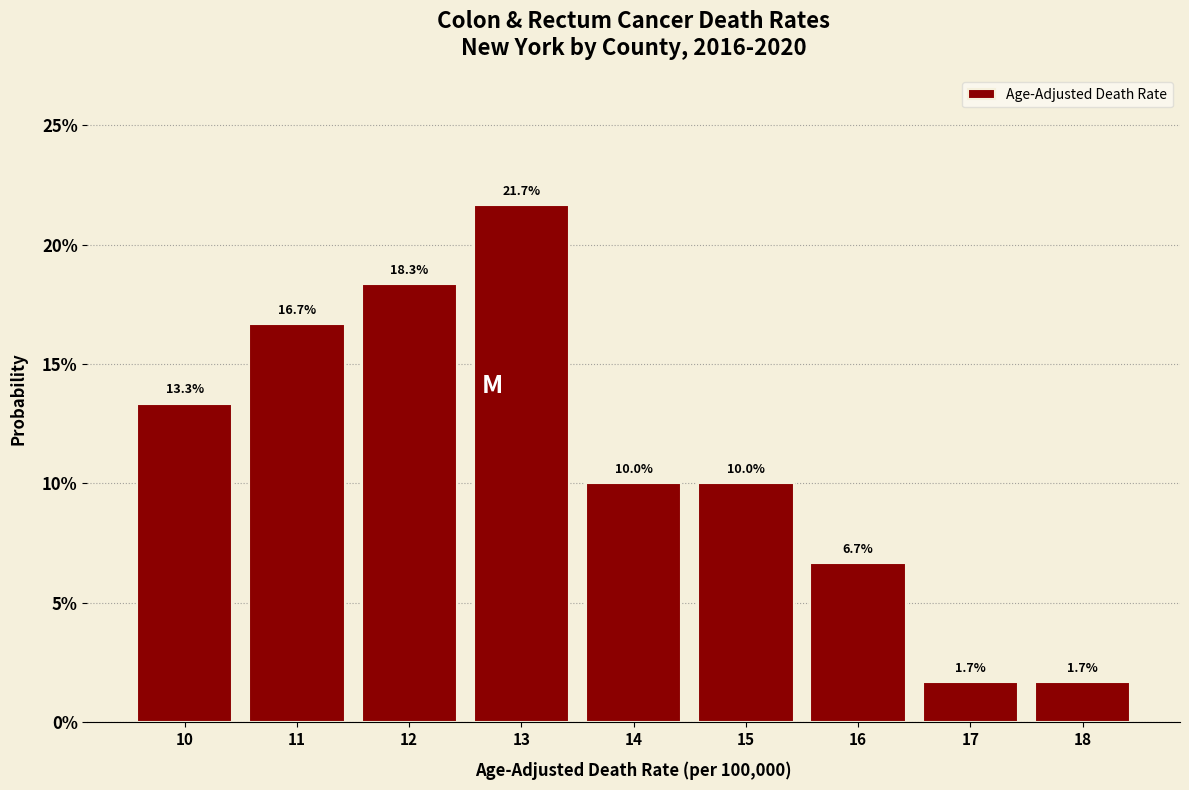

What is the height of the bar covering 9.5 to 10.5 on the x-axis?

13.3